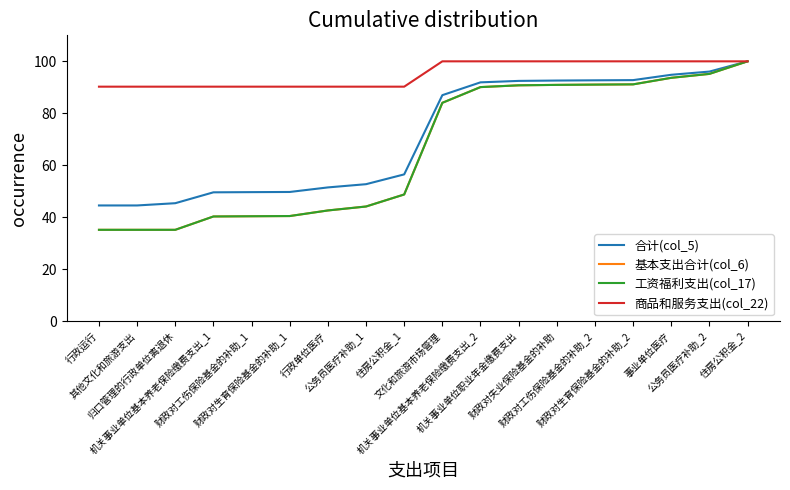

Which series has the widest spread of values?

基本支出合计(col_6)